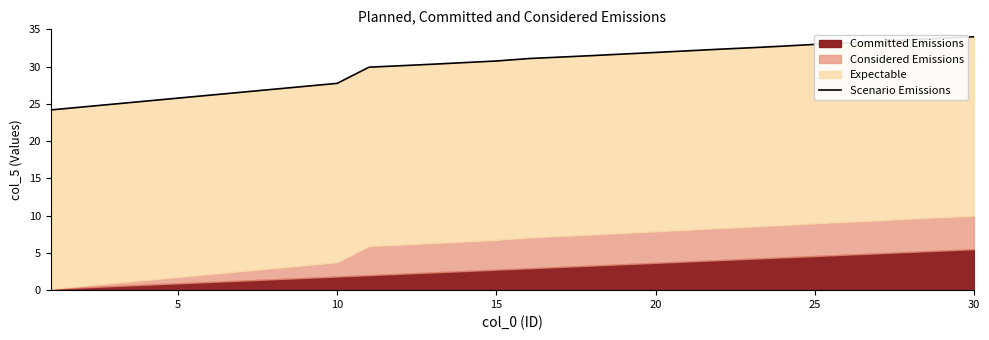

What is the label of the 4th point from the left?

15